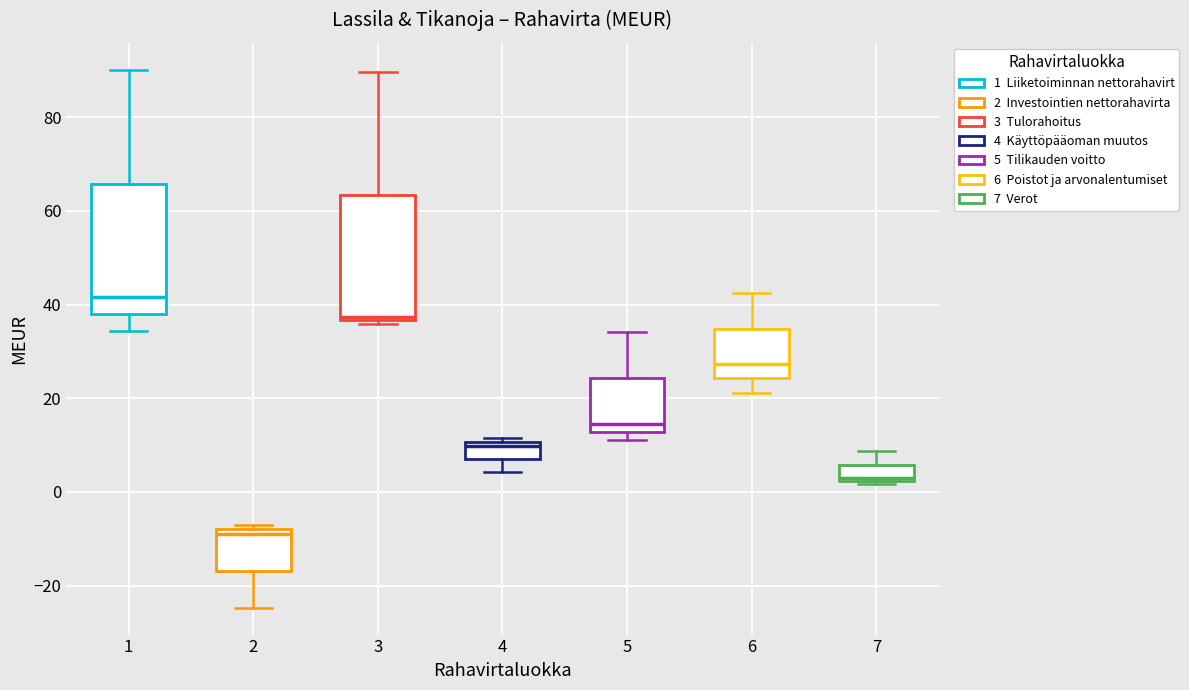

Where is the lower edge of the box at x = 2 on the y-axis? The values are not printed on the chart, so give them approximately, as read against the axis.

-16